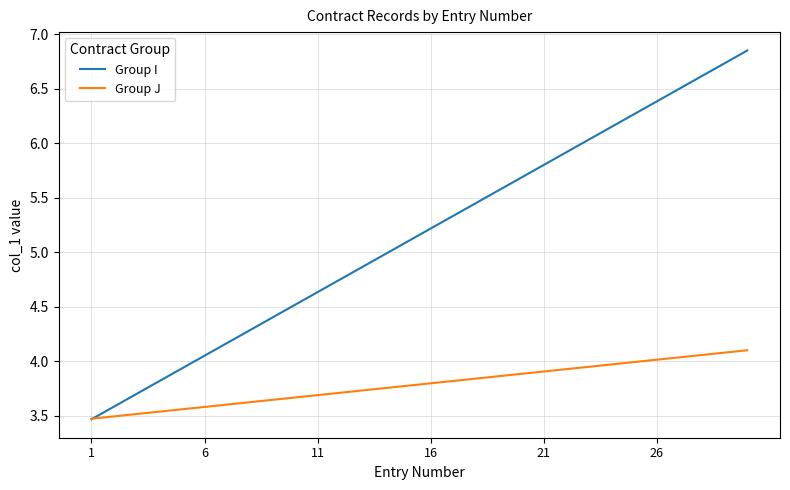

Which series has the largest total across all categories?

Group I